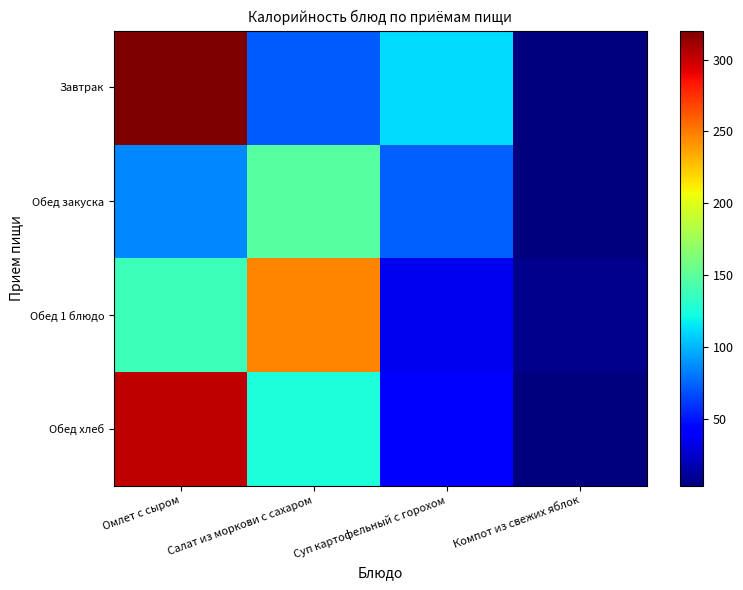

At Салат из моркови с сахаром, list the series in order from smallest to largest.

Завтрак, Обед хлеб, Обед закуска, Обед 1 блюдо